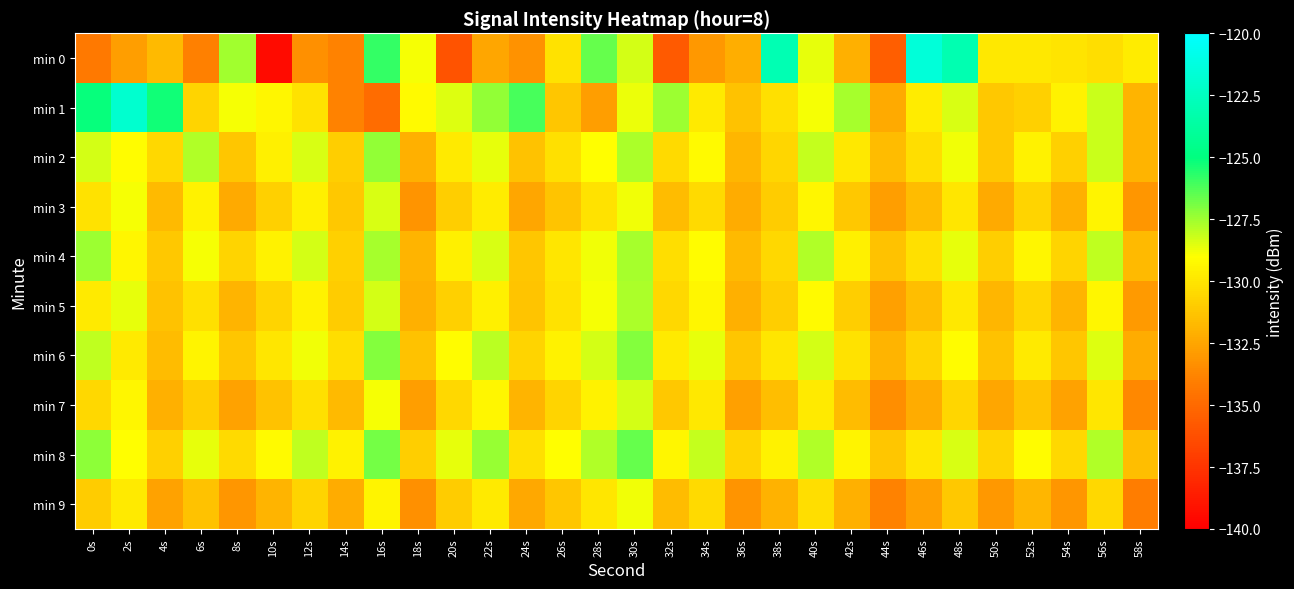

Reading left to right, list all the values displayed in this chart.

min 0: 0s=-134.3	2s=-132.8	4s=-131.7	6s=-133.9	8s=-127.5	10s=-139.4	12s=-133.3	14s=-133.9	16s=-125.8	18s=-128.8	20s=-136.1	22s=-132.5	24s=-133.3	26s=-130.1	28s=-126.6	30s=-128.3	32s=-135.8	34s=-133.0	36s=-132.1	38s=-123.0	40s=-128.7	42s=-132.1	44s=-135.5	46s=-121.5	48s=-123.1	50s=-129.9	52s=-129.9	54s=-130.0	56s=-130.2	58s=-129.7
min 1: 0s=-125.2	2s=-121.9	4s=-125.2	6s=-130.7	8s=-128.9	10s=-129.3	12s=-130.1	14s=-133.9	16s=-134.9	18s=-129.2	20s=-128.5	22s=-127.3	24s=-126.1	26s=-131.2	28s=-132.8	30s=-128.7	32s=-127.5	34s=-129.8	36s=-131.4	38s=-130.2	40s=-128.9	42s=-127.6	44s=-132.3	46s=-129.7	48s=-128.4	50s=-131.1	52s=-130.8	54s=-129.5	56s=-128.2	58s=-131.9
min 2: 0s=-128.3	2s=-129.1	4s=-130.5	6s=-127.8	8s=-131.2	10s=-129.6	12s=-128.4	14s=-130.9	16s=-127.3	18s=-132.1	20s=-129.8	22s=-128.6	24s=-131.4	26s=-130.2	28s=-129.0	30s=-127.7	32s=-130.4	34s=-129.2	36s=-131.8	38s=-130.6	40s=-128.1	42s=-129.9	44s=-131.6	46s=-130.3	48s=-128.8	50s=-131.1	52s=-129.5	54s=-130.8	56s=-128.2	58s=-131.9
min 3: 0s=-130.1	2s=-128.9	4s=-131.7	6s=-129.5	8s=-132.3	10s=-130.8	12s=-129.6	14s=-131.1	16s=-128.4	18s=-133.2	20s=-130.9	22s=-129.7	24s=-132.5	26s=-131.3	28s=-130.1	30s=-128.8	32s=-131.6	34s=-130.4	36s=-132.2	38s=-131.0	40s=-129.3	42s=-131.1	44s=-132.8	46s=-131.6	48s=-130.0	50s=-132.3	52s=-130.7	54s=-132.1	56s=-129.4	58s=-133.1
min 4: 0s=-127.5	2s=-129.3	4s=-131.1	6s=-128.9	8s=-130.7	10s=-129.5	12s=-128.3	14s=-130.8	16s=-127.6	18s=-131.9	20s=-129.6	22s=-128.4	24s=-131.2	26s=-130.0	28s=-128.8	30s=-127.6	32s=-130.3	34s=-129.1	36s=-131.7	38s=-130.5	40s=-127.8	42s=-129.6	44s=-131.4	46s=-130.2	48s=-128.6	50s=-130.9	52s=-129.3	54s=-130.7	56s=-128.0	58s=-131.7
min 5: 0s=-129.8	2s=-128.6	4s=-131.4	6s=-130.2	8s=-131.9	10s=-130.7	12s=-129.5	14s=-131.0	16s=-128.3	18s=-132.1	20s=-130.8	22s=-129.6	24s=-131.3	26s=-130.1	28s=-128.9	30s=-127.7	32s=-130.5	34s=-129.3	36s=-132.1	38s=-130.9	40s=-129.2	42s=-130.9	44s=-132.7	46s=-131.5	48s=-129.9	50s=-131.8	52s=-130.6	54s=-131.9	56s=-129.3	58s=-132.9
min 6: 0s=-128.0	2s=-129.8	4s=-131.6	6s=-129.4	8s=-131.2	10s=-130.0	12s=-128.8	14s=-130.3	16s=-127.1	18s=-131.4	20s=-129.1	22s=-127.9	24s=-130.7	26s=-129.5	28s=-128.3	30s=-127.1	32s=-129.8	34s=-128.6	36s=-131.2	38s=-130.0	40s=-128.3	42s=-130.1	44s=-131.9	46s=-130.7	48s=-129.1	50s=-131.4	52s=-129.8	54s=-131.2	56s=-128.5	58s=-132.2
min 7: 0s=-130.5	2s=-129.3	4s=-132.1	6s=-130.9	8s=-132.6	10s=-131.4	12s=-130.2	14s=-131.7	16s=-128.9	18s=-132.8	20s=-130.5	22s=-129.3	24s=-131.9	26s=-130.7	28s=-129.5	30s=-128.3	32s=-131.1	34s=-129.9	36s=-132.7	38s=-131.5	40s=-129.8	42s=-131.6	44s=-133.4	46s=-132.2	48s=-130.6	50s=-132.5	52s=-131.3	54s=-132.6	56s=-130.0	58s=-133.6
min 8: 0s=-127.2	2s=-129.0	4s=-130.8	6s=-128.6	8s=-130.4	10s=-129.2	12s=-128.0	14s=-129.5	16s=-126.8	18s=-130.9	20s=-128.6	22s=-127.4	24s=-130.2	26s=-129.0	28s=-127.8	30s=-126.6	32s=-129.3	34s=-128.1	36s=-130.7	38s=-129.5	40s=-127.8	42s=-129.4	44s=-131.2	46s=-130.0	48s=-128.4	50s=-130.7	52s=-129.1	54s=-130.5	56s=-127.8	58s=-131.5
min 9: 0s=-131.0	2s=-129.8	4s=-132.6	6s=-131.4	8s=-133.1	10s=-131.9	12s=-130.7	14s=-132.2	16s=-129.4	18s=-133.3	20s=-131.0	22s=-129.8	24s=-132.4	26s=-131.2	28s=-130.0	30s=-128.8	32s=-131.6	34s=-130.4	36s=-133.2	38s=-132.0	40s=-130.3	42s=-132.1	44s=-133.9	46s=-132.7	48s=-131.1	50s=-133.0	52s=-131.8	54s=-133.1	56s=-130.5	58s=-134.1